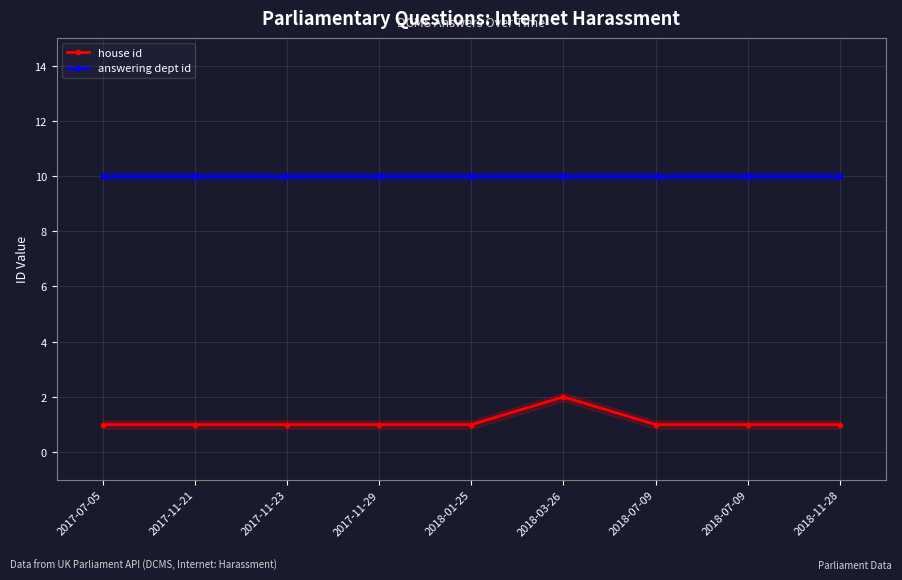

At which category is the sum across all series the highest?

2018-03-26